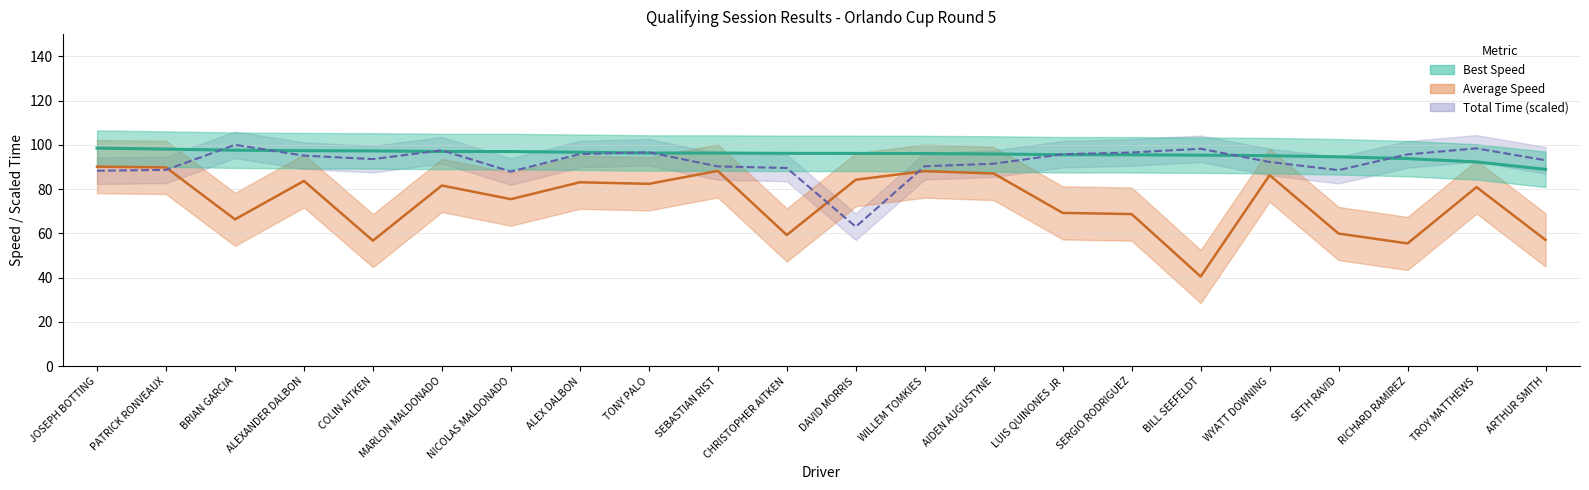

The value of Total Time scaled (line) at TONY PALO is 96.6. True or false?

True